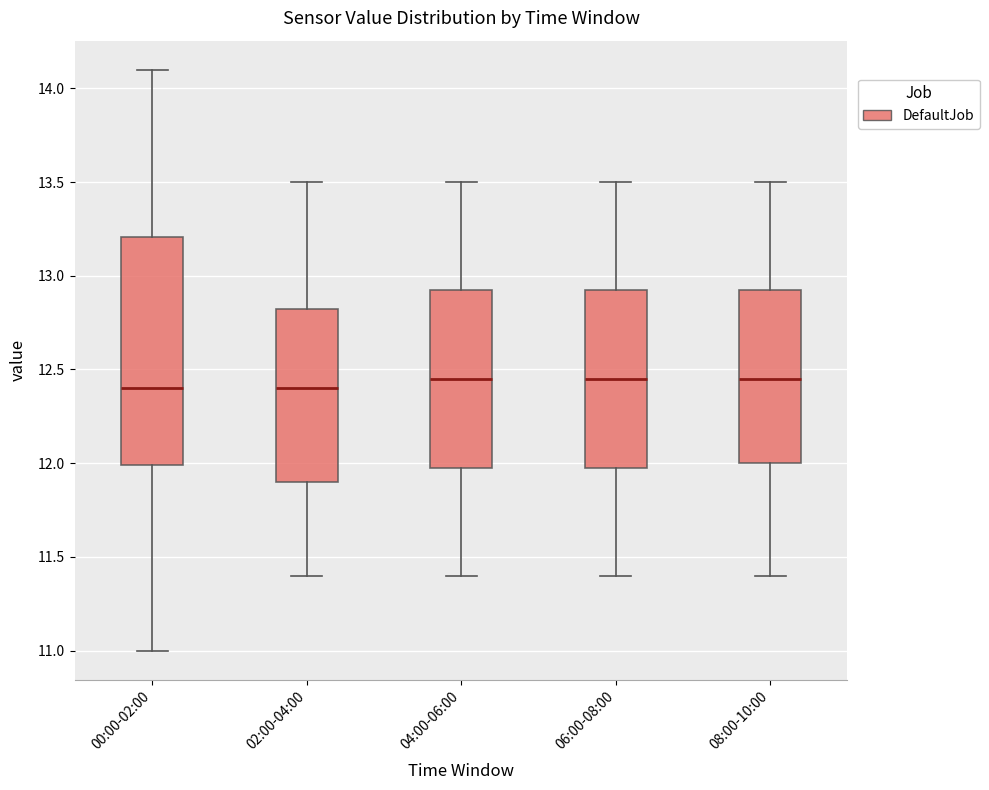

Comparing the boxes themselves (not the whiskers), which one is the tallest?

00:00-02:00